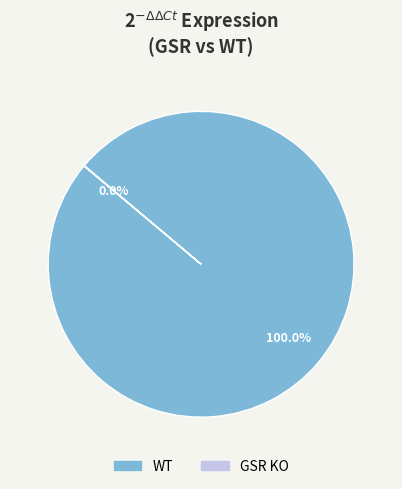

What is the largest slice in the pie chart?

WT